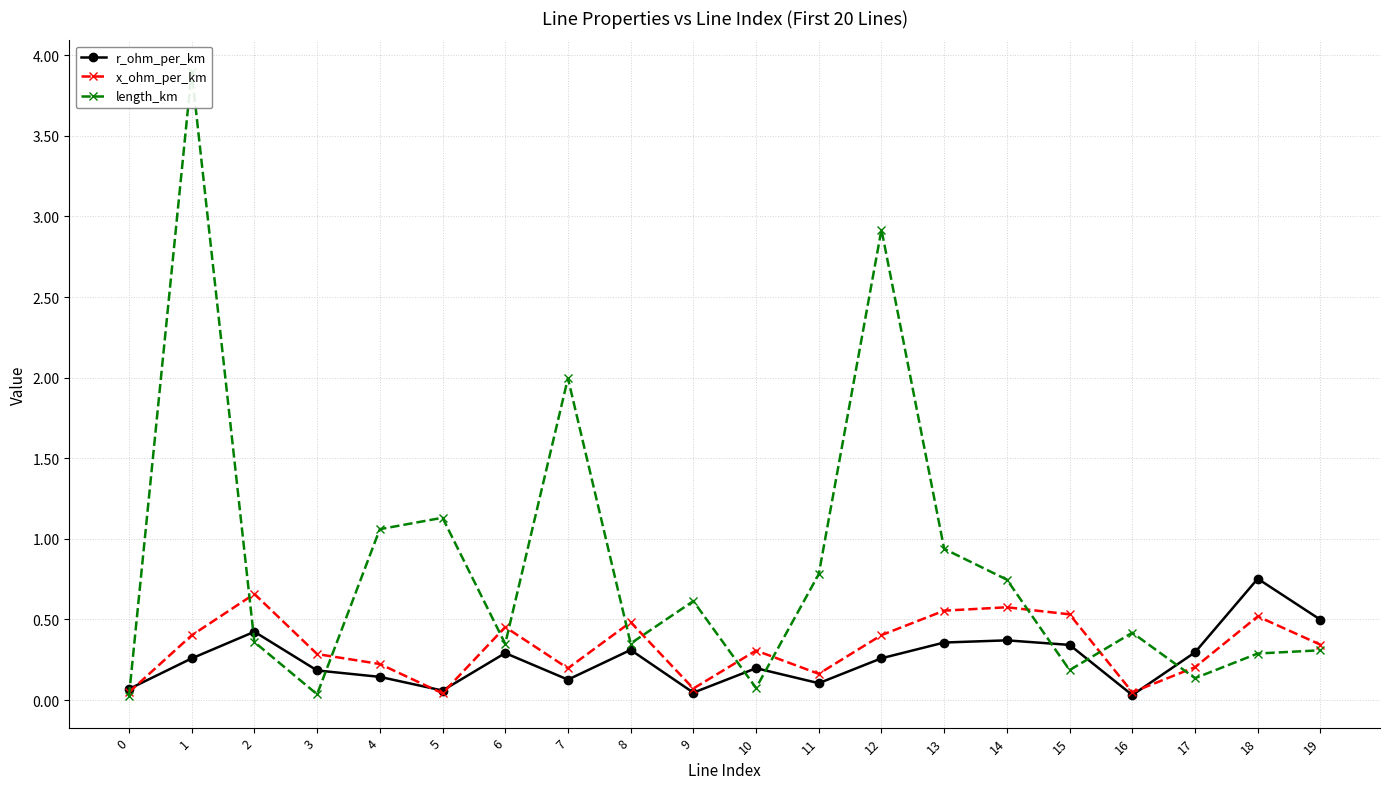

Is it true that x_ohm_per_km equals 0.0 at 5?

False